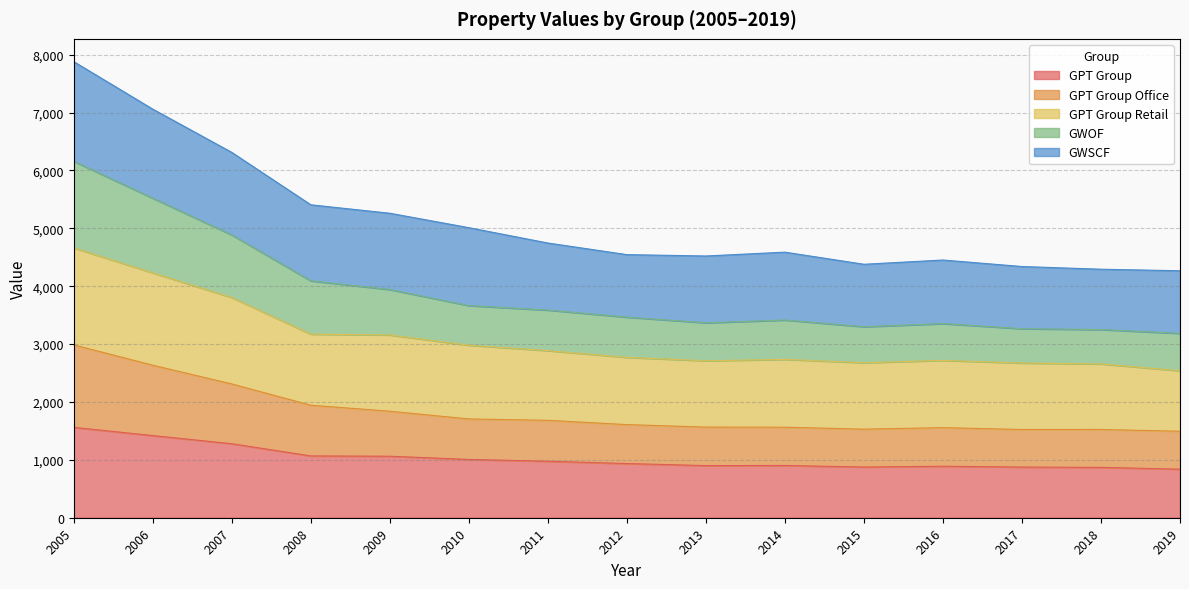

True or false: GPT Group and GPT Group Office cross at least once.

False